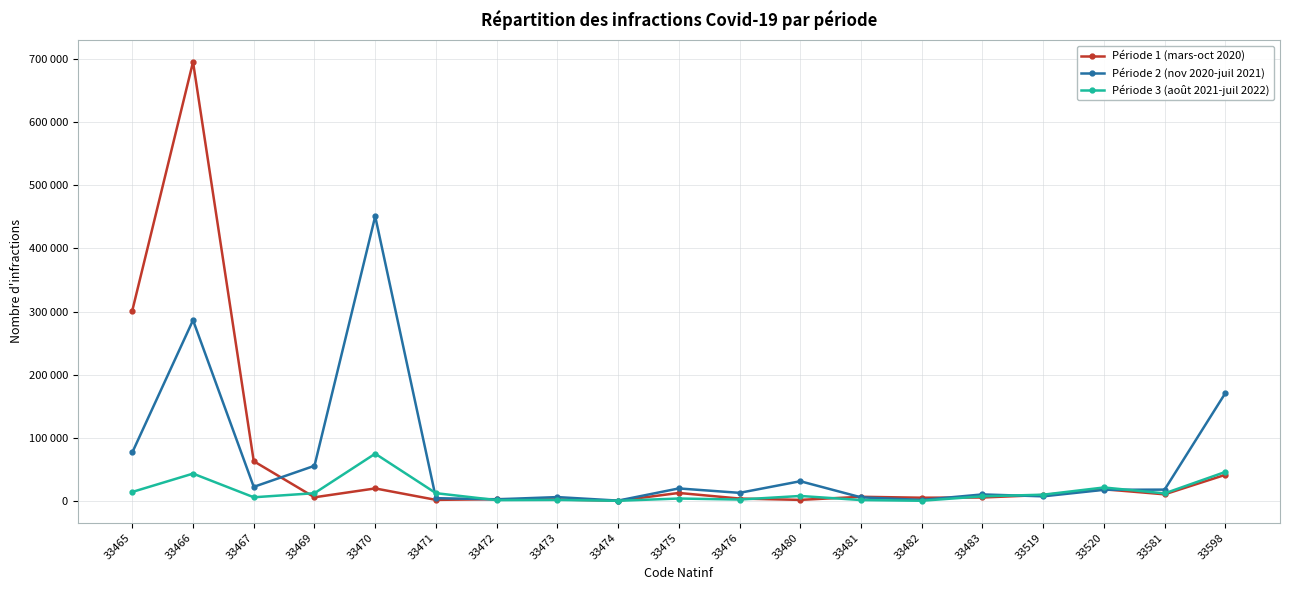

Is this an area chart (filled region under the line)?

No